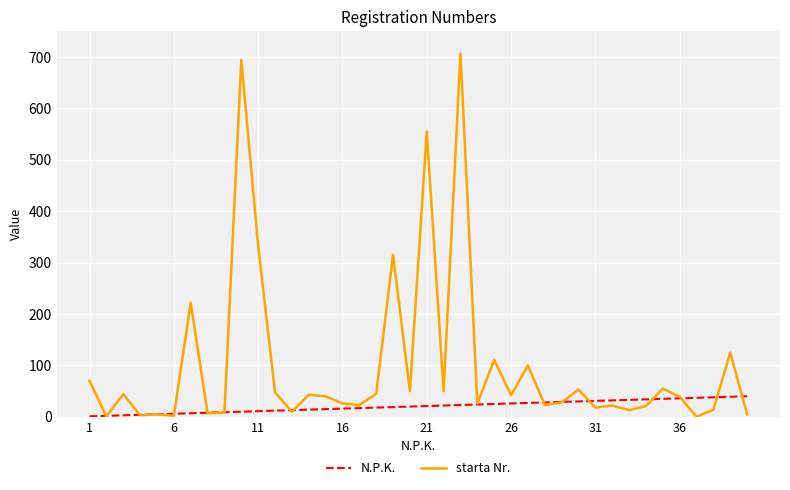

Count the number of data series in this chart.

2